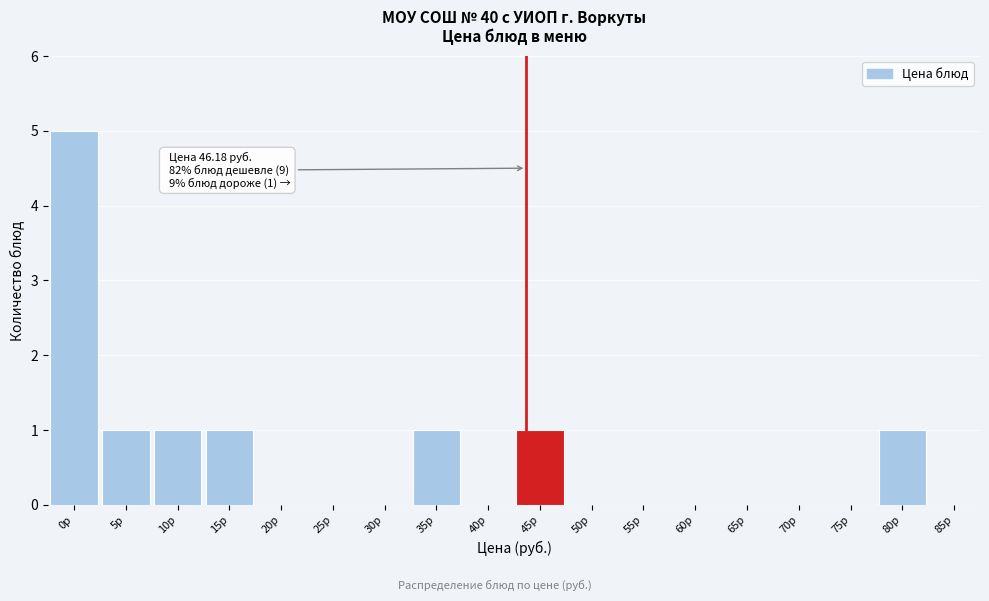

Reading left to right, list all the values displayed in this chart.

0р=5	5р=1	10р=1	15р=1	20р=0	25р=0	30р=0	35р=1	40р=0	45р=1	50р=0	55р=0	60р=0	65р=0	70р=0	75р=0	80р=1	85р=0